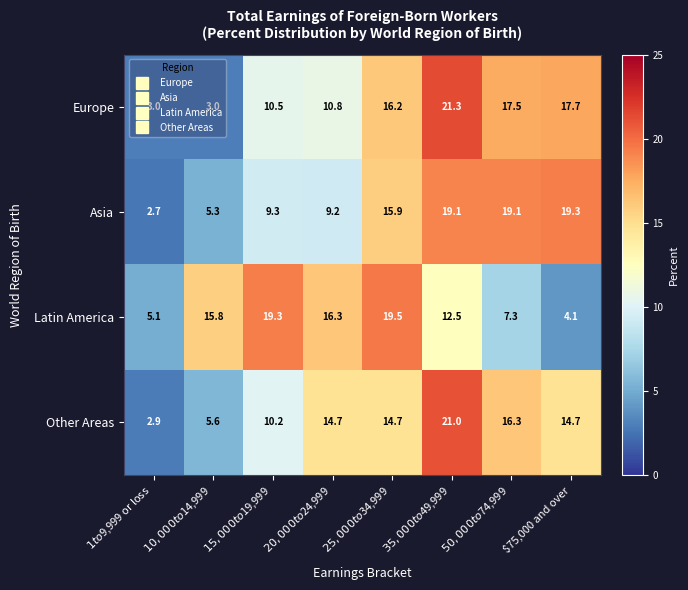

What is the approximate value of Europe at $75,000 and over?

17.7